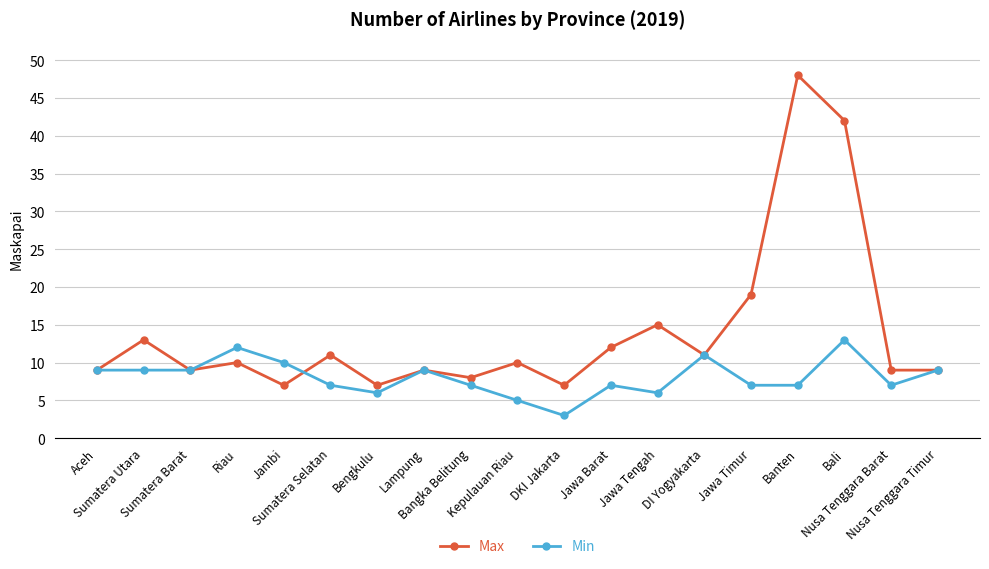

What is the difference between the Min values at Jambi and Nusa Tenggara Barat?

3